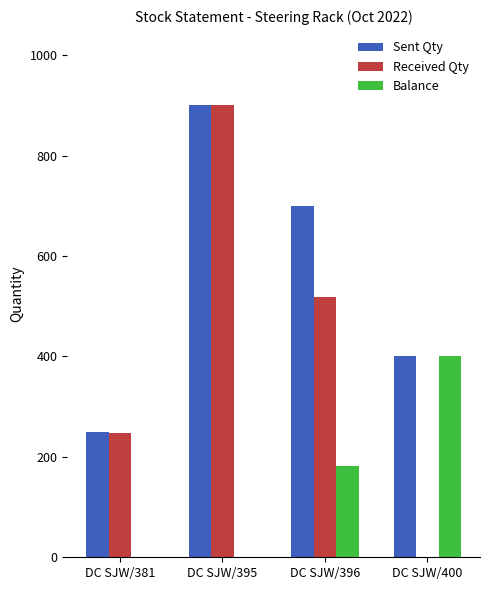

How many series are shown in this chart?

3